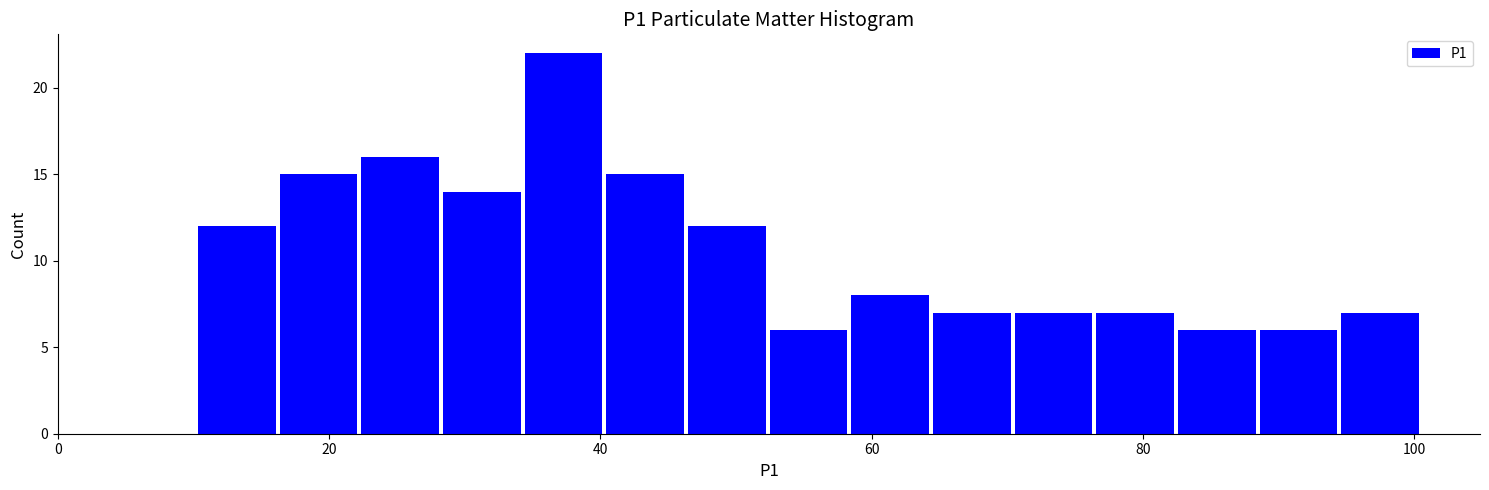

Read against the x-axis, roughly where is the centre of the tallest bar?

38